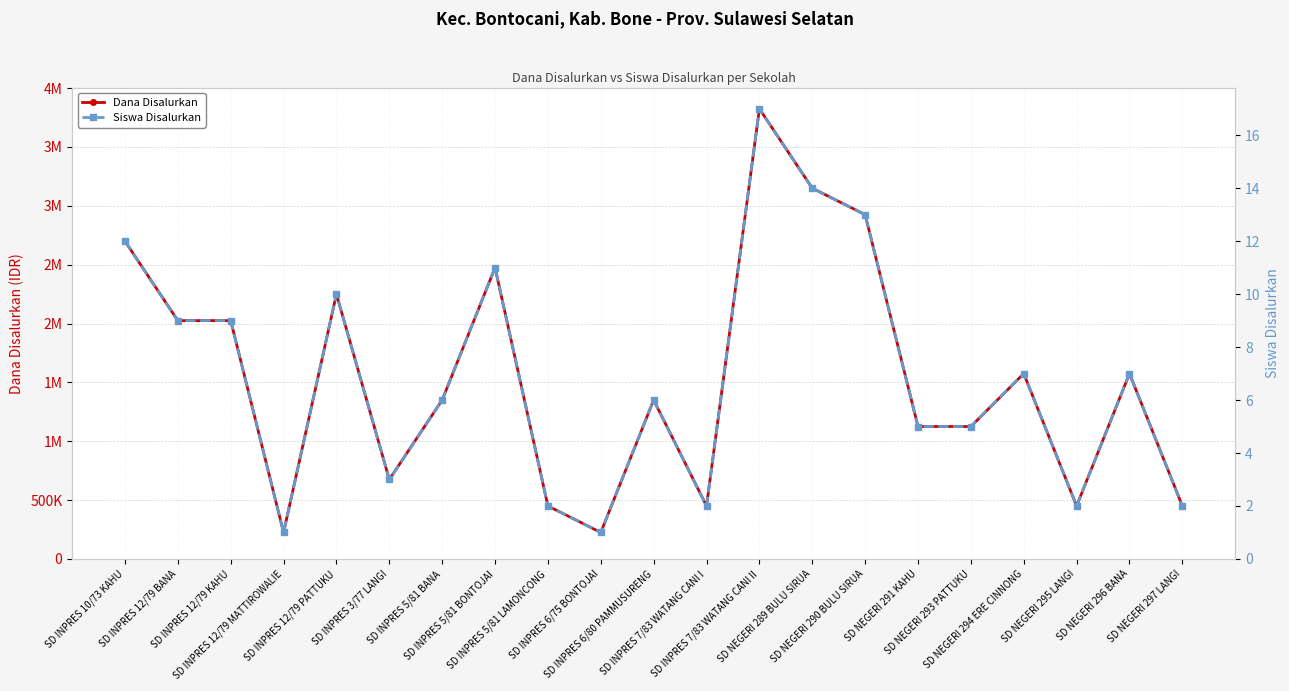

At which category is the sum across all series the highest?

SD INPRES 7/83 WATANG CANI II